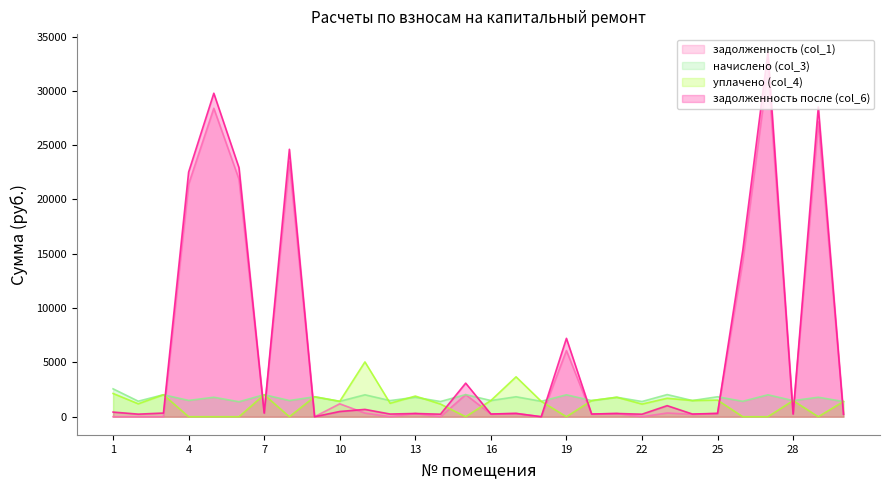

Where is the first local minimum for начислено (col_3)?

2